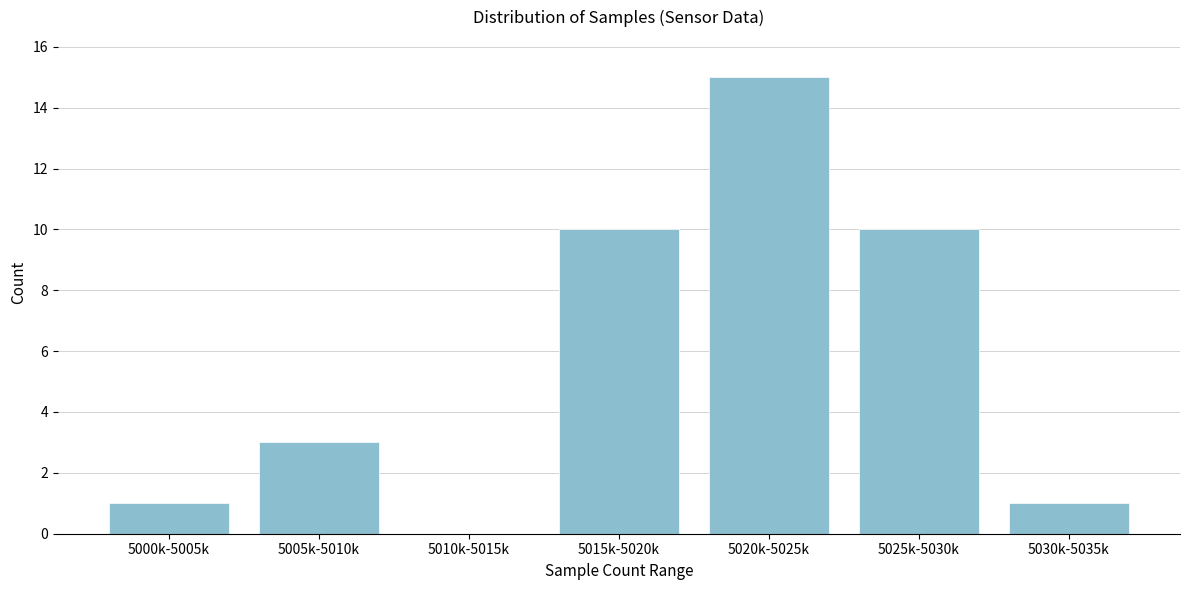

Reading left to right, extract all data points from this chart.

5000k-5005k=1	5005k-5010k=3	5010k-5015k=0	5015k-5020k=10	5020k-5025k=15	5025k-5030k=10	5030k-5035k=1